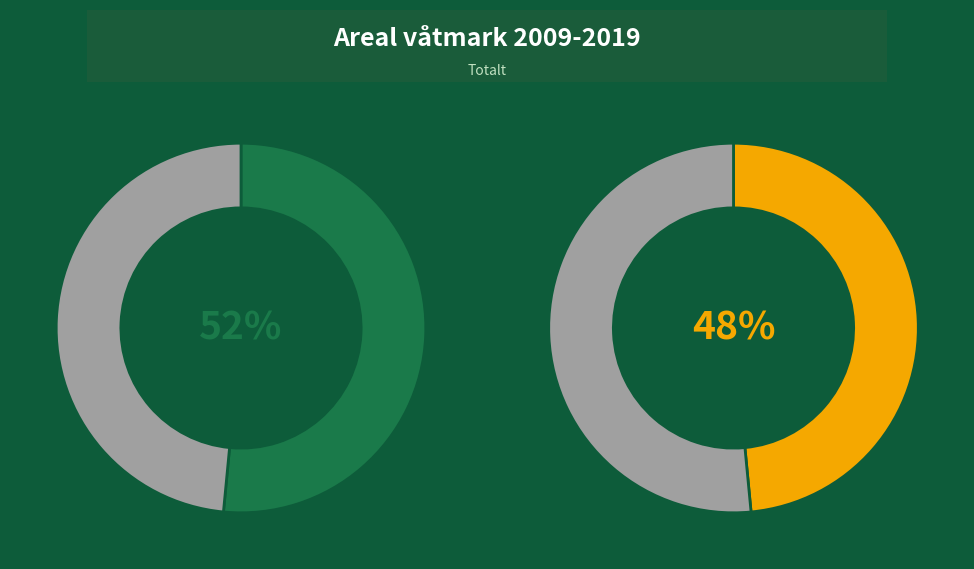

To the nearest percent, what percentage of the pie is 2009?

52%